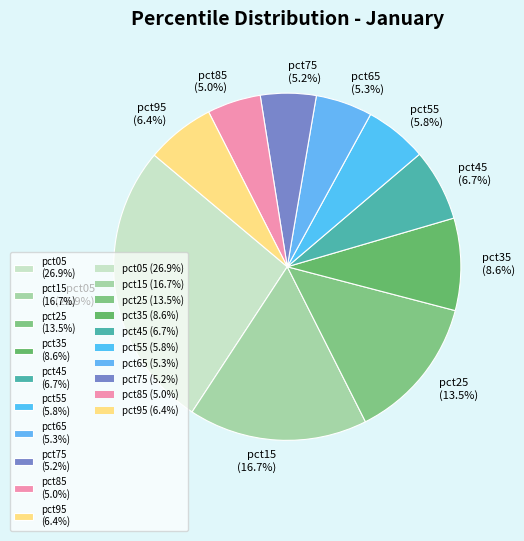

What portion of the pie excludes pct55 (5.8%)?

94.2%